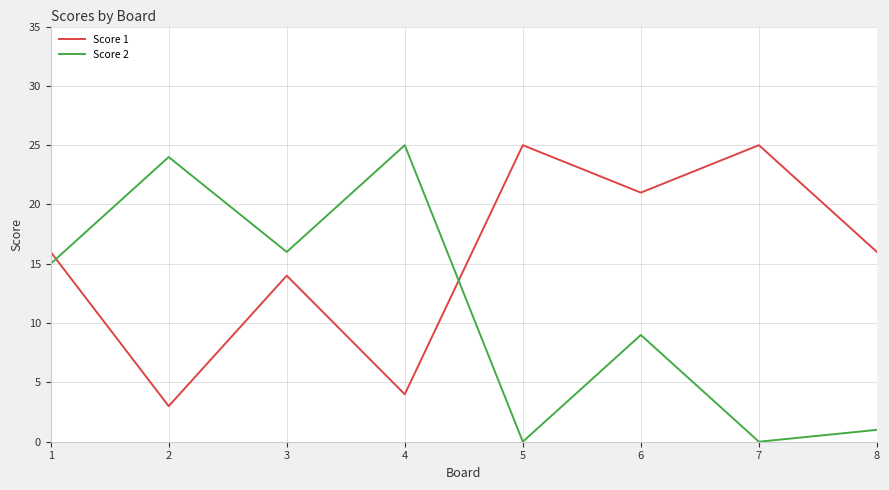

Rank the series by their average value, from highest to lowest.

Score 1, Score 2